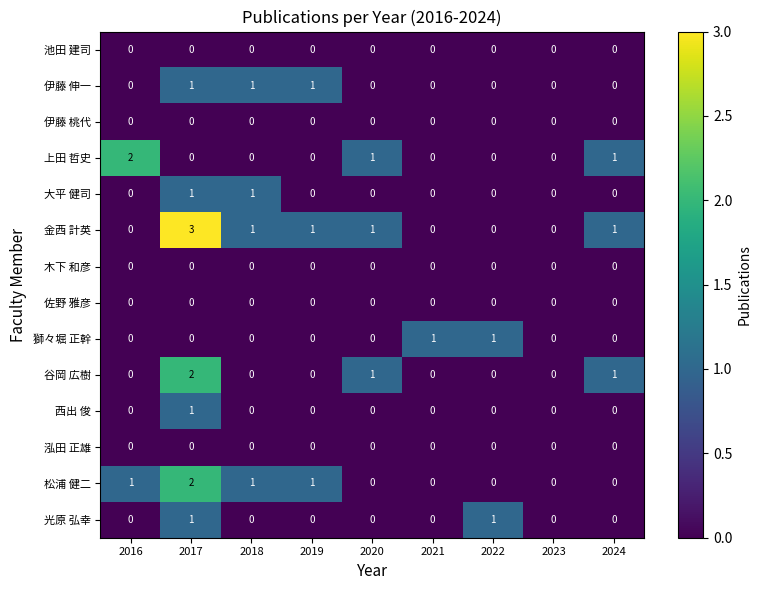

At which category is the sum across all series the highest?

2017